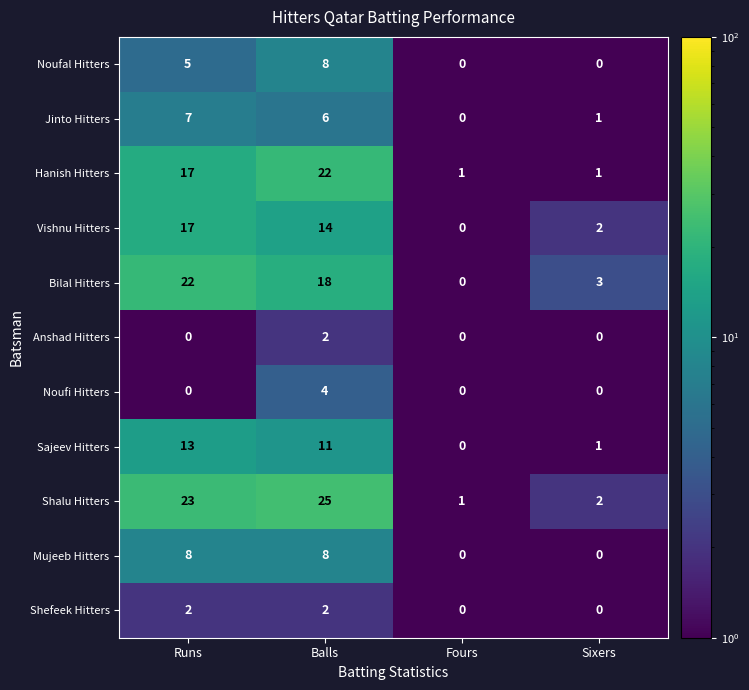

What is the maximum value shown in the chart?

25